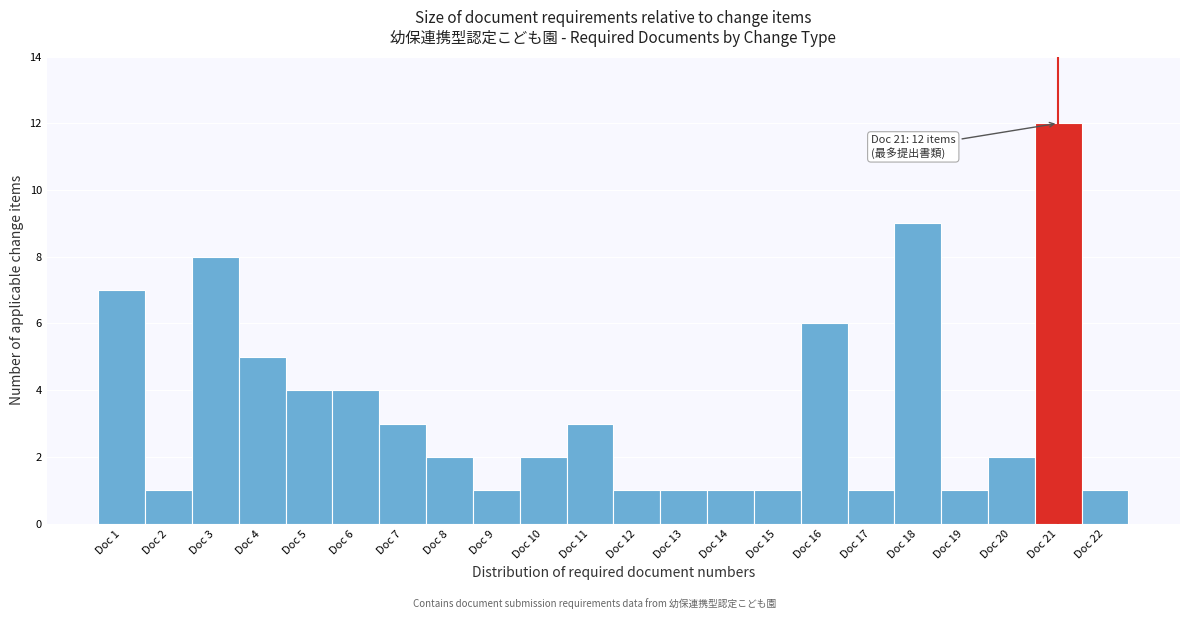

Over which range of the x-axis is the bar tallest?

20.5 to 21.5